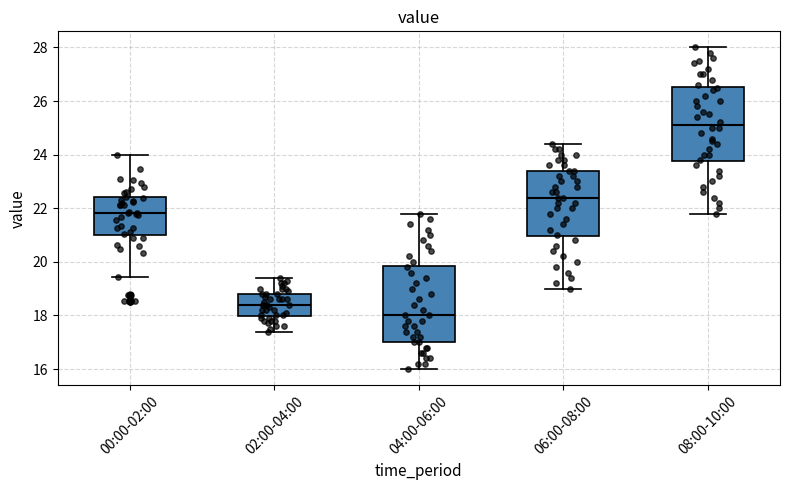

Reading left to right, transcribe this box plot: for each box, give where its median line is, the range the box spans, and where its two whiskers end, as read against the y-axis. The values are not printed on the chart, so give them approximately, as read against the axis.

00:00-02:00: median 21.8, box 21.0 to 22.4, whiskers 19.4 to 24.0
02:00-04:00: median 18.4, box 18.0 to 18.8, whiskers 17.4 to 19.4
04:00-06:00: median 18.0, box 17.0 to 19.8, whiskers 16.0 to 21.8
06:00-08:00: median 22.4, box 21.0 to 23.4, whiskers 19.0 to 24.4
08:00-10:00: median 25.2, box 23.8 to 26.6, whiskers 21.8 to 28.0